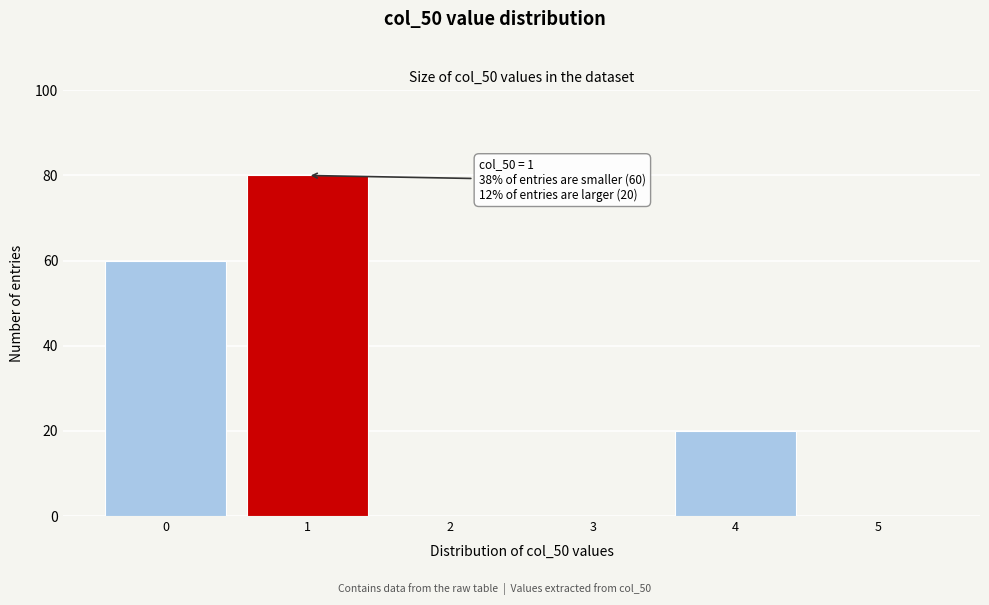

Reading left to right, extract all data points from this chart.

0=60	1=80	2=0	3=0	4=20	5=0